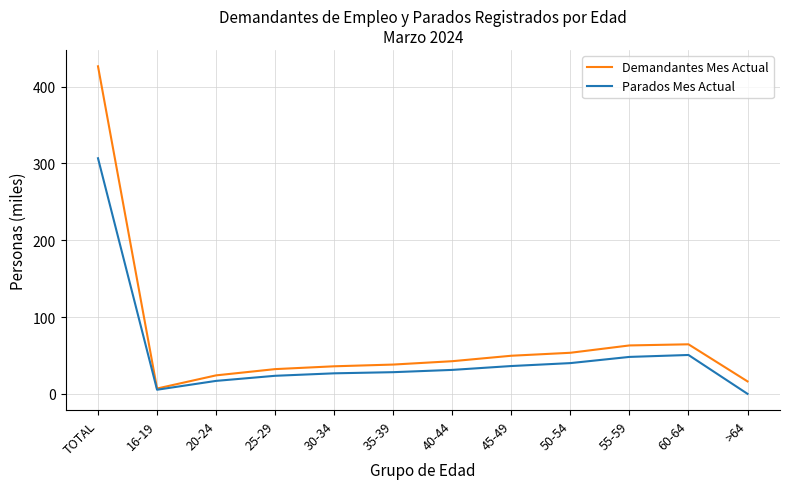

Is the value of Demandantes Mes Actual at 45-49 greater than the value of Parados Mes Actual at 45-49?

Yes